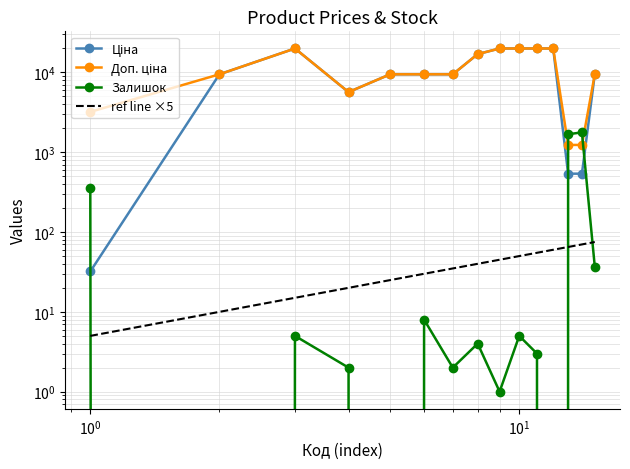

What is the difference between the second highest and second lowest values in the Залишок series?

1682.0